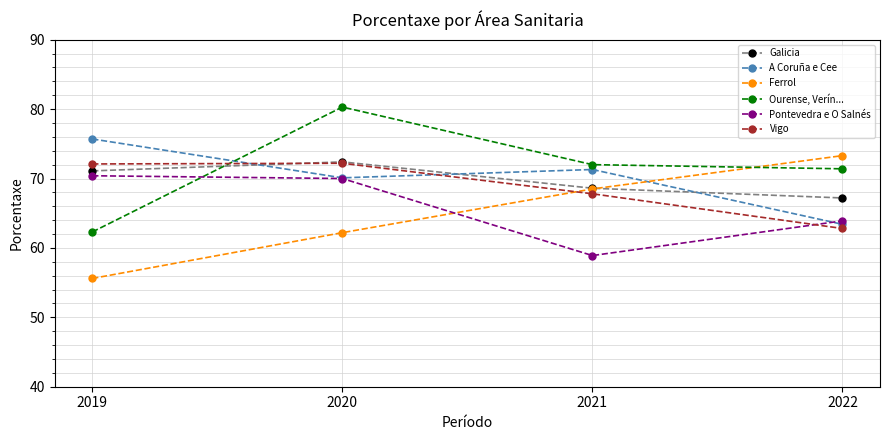

What is the value of the Ourense, Verín... point at the 3rd from the left?

72.0